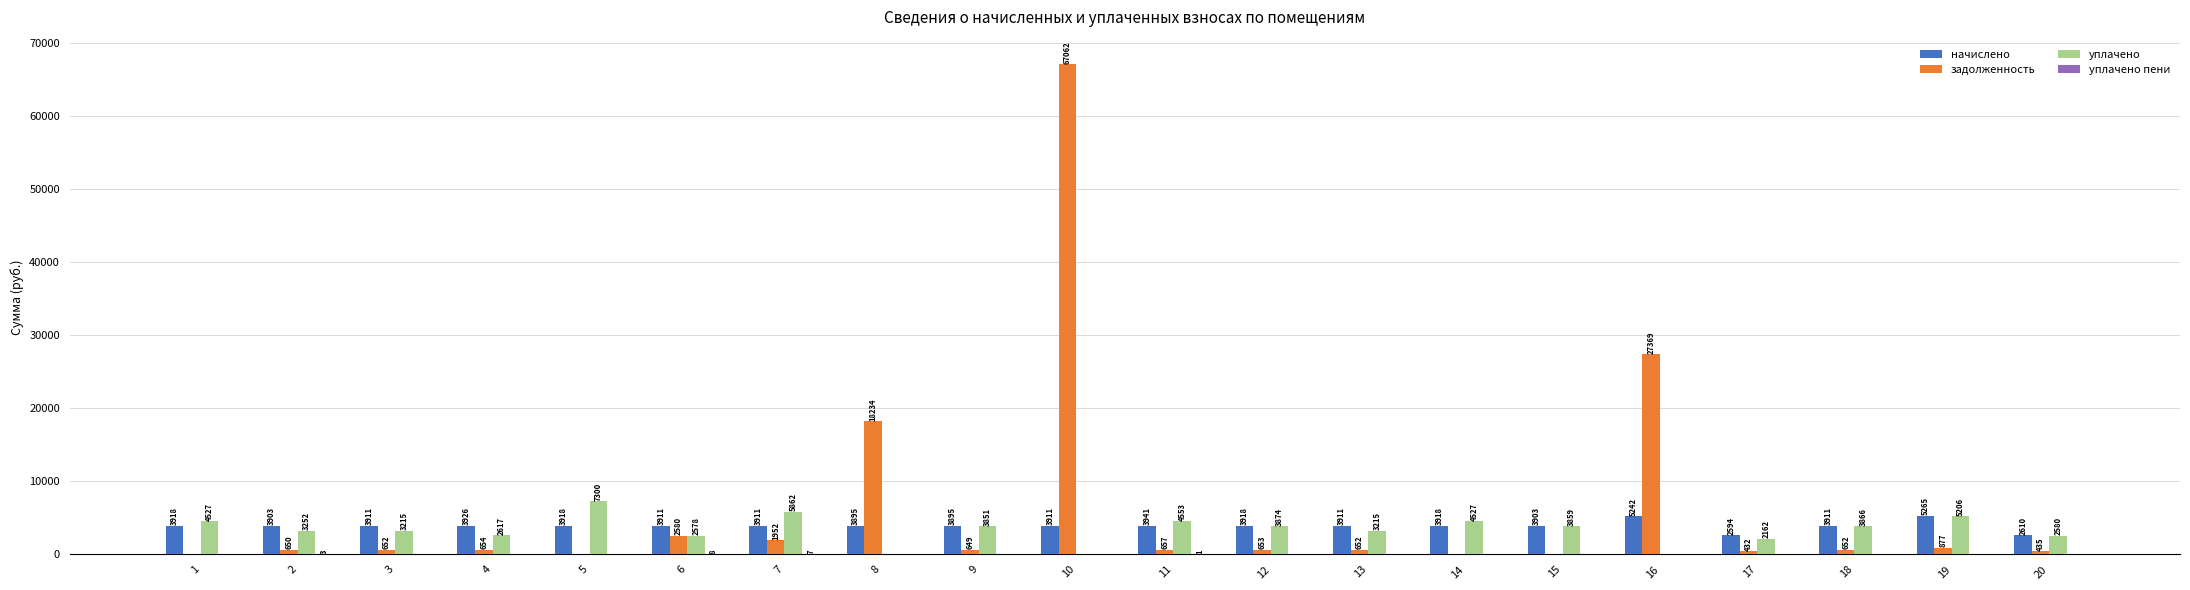

How many groups of bars are there?

20